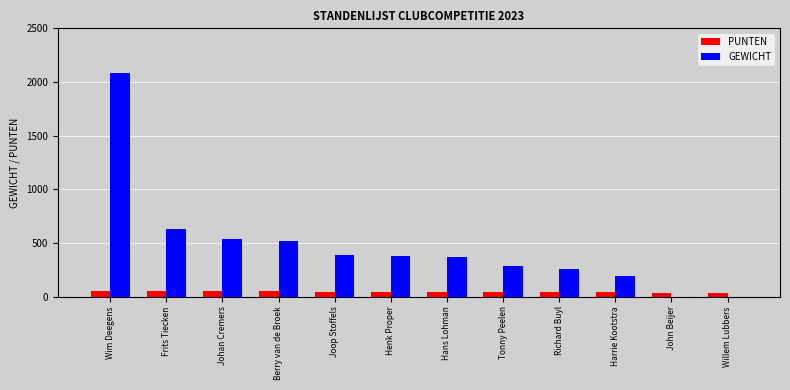

What is the maximum value for GEWICHT?

2085